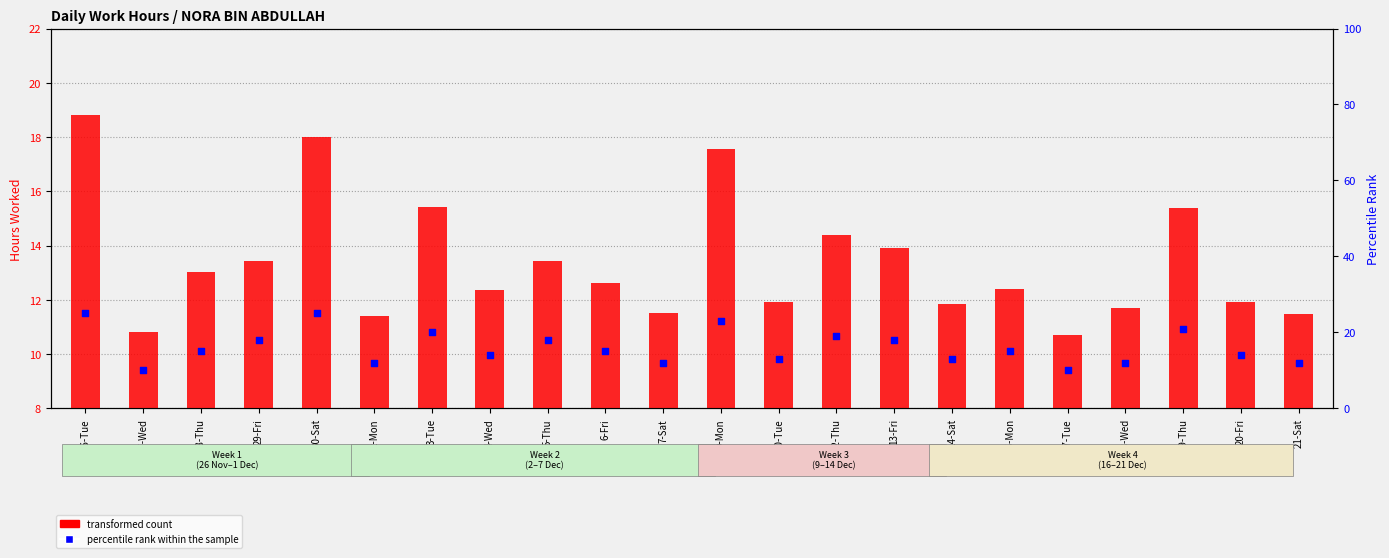

At how many categories does at least one series exceed 14?

12